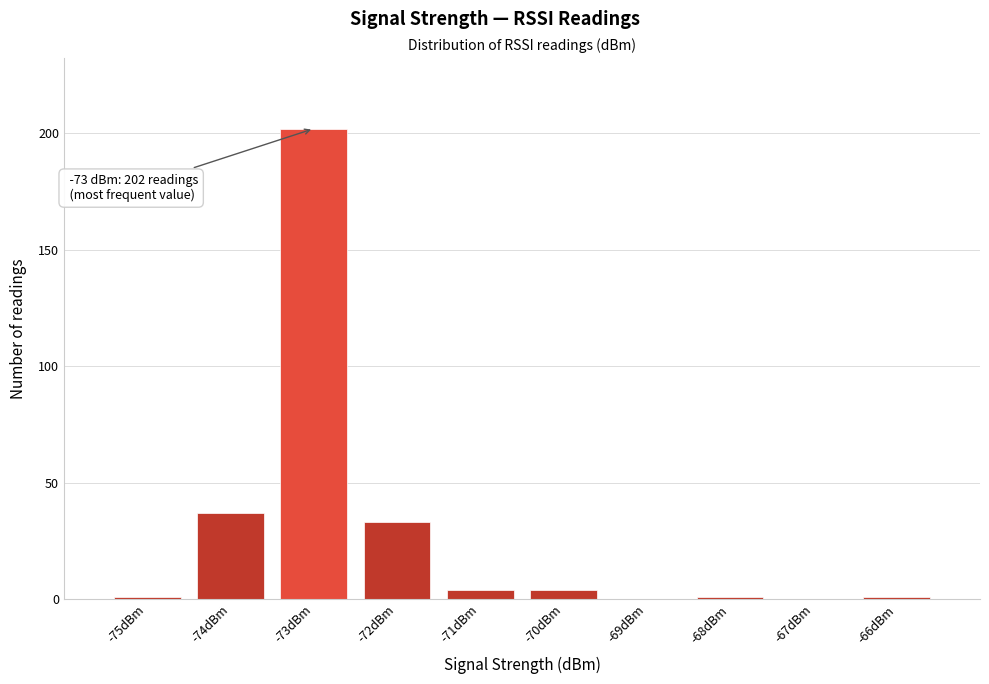

Over which range of the x-axis is the bar tallest?

-73.5 to -72.5